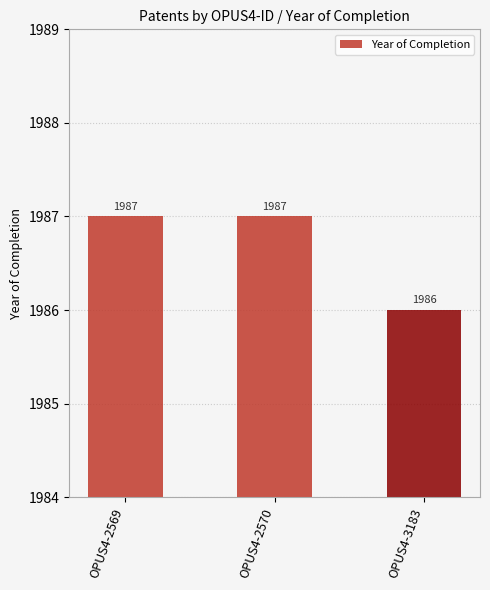

Reading left to right, extract all data points from this chart.

1987	1987	1986